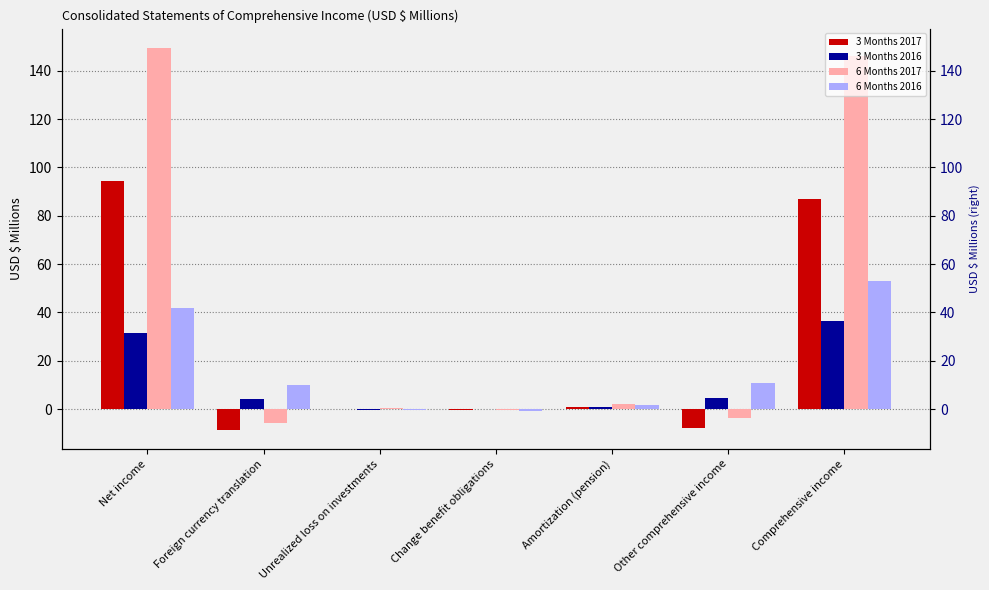

Reading left to right, what are all the values shown in this chart?

3 Months 2017: Net income=94.5	Foreign currency translation=-8.5	Unrealized loss on investments=0.1	Change benefit obligations=-0.2	Amortization (pension)=1.0	Other comprehensive income=-7.6	Comprehensive income=86.9
3 Months 2016: Net income=31.7	Foreign currency translation=4.1	Unrealized loss on investments=-0.2	Change benefit obligations=0.1	Amortization (pension)=0.8	Other comprehensive income=4.8	Comprehensive income=36.5
6 Months 2017: Net income=149.5	Foreign currency translation=-5.7	Unrealized loss on investments=0.4	Change benefit obligations=-0.4	Amortization (pension)=2.1	Other comprehensive income=-3.6	Comprehensive income=145.9
6 Months 2016: Net income=42.0	Foreign currency translation=10.2	Unrealized loss on investments=-0.2	Change benefit obligations=-0.9	Amortization (pension)=1.9	Other comprehensive income=11.0	Comprehensive income=53.0